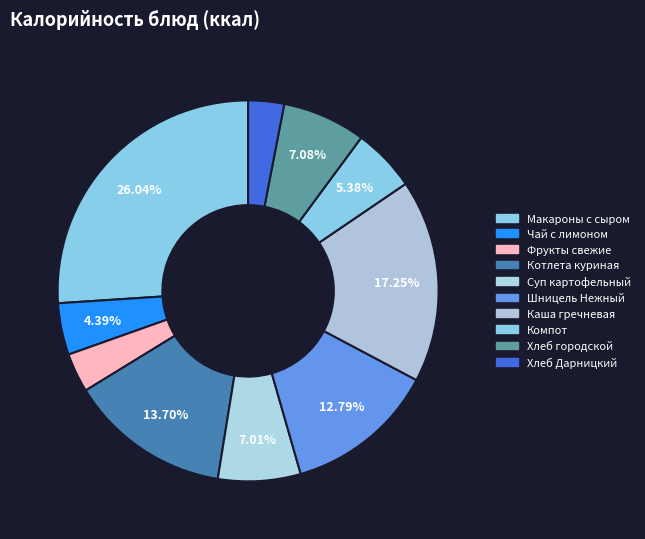

How many segments does this pie chart have?

10